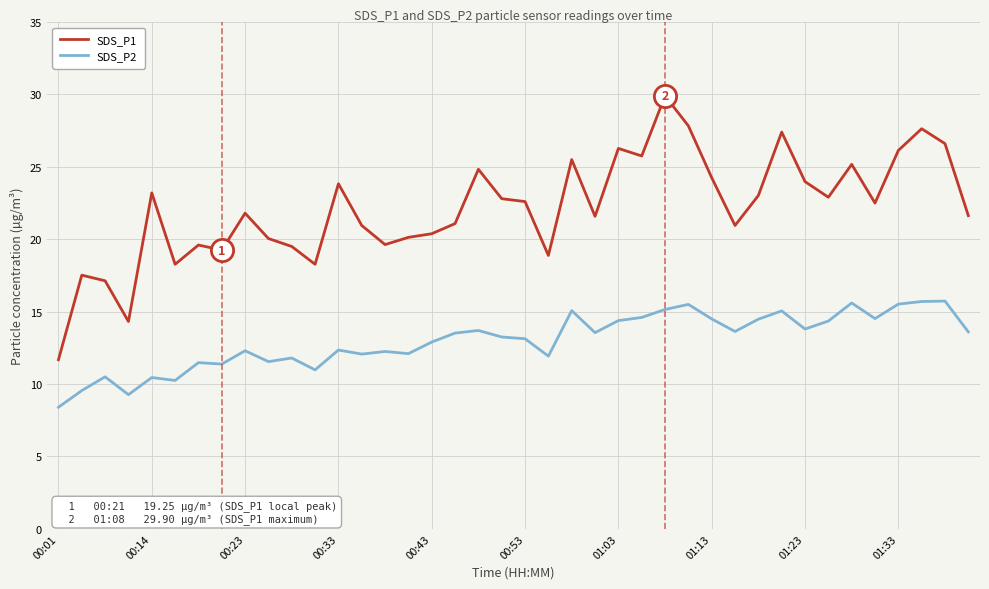

List the series in order of their peak value, highest first.

SDS_P1, SDS_P2